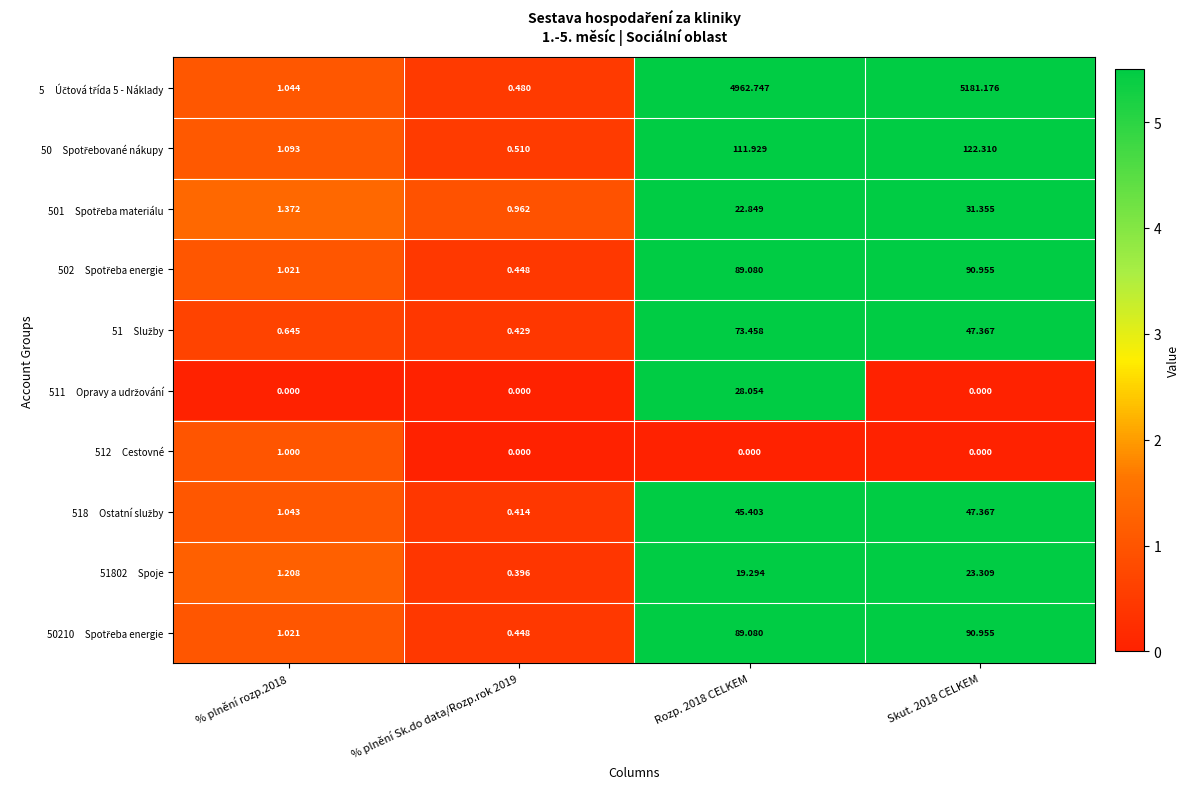

Which series has the widest spread of values?

5 Účtová třída 5 - Náklady